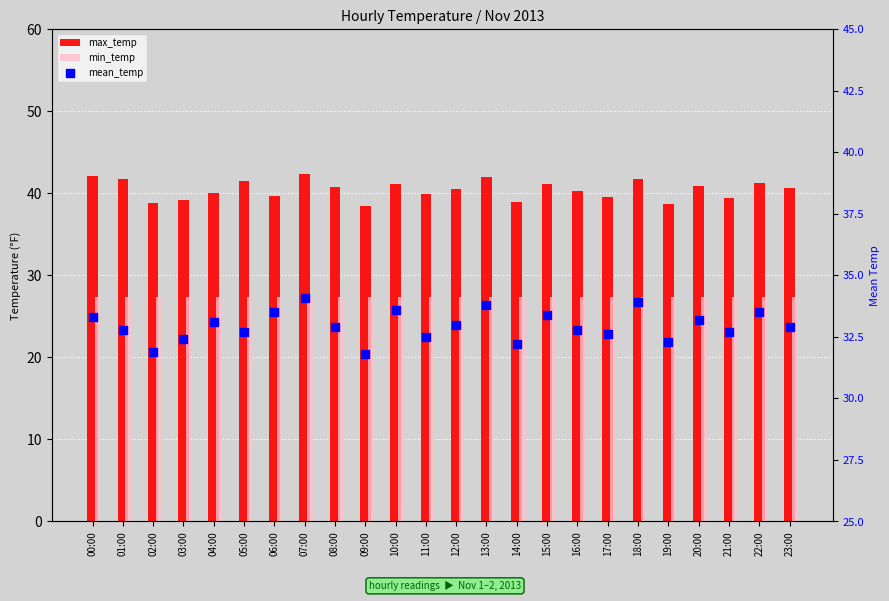

What are all the series names shown in the legend?

max_temp, min_temp, mean_temp